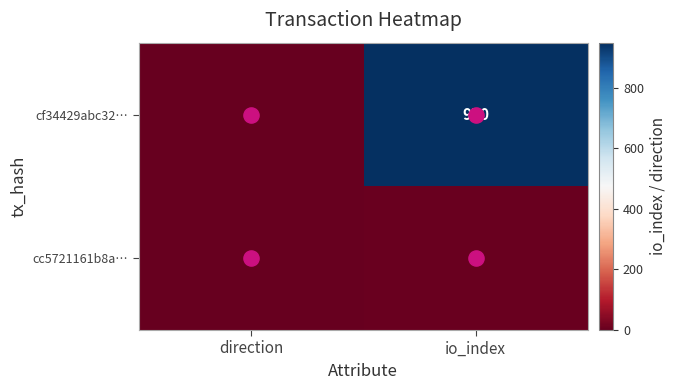

What is the approximate value of cf34429abc32… at io_index?

950